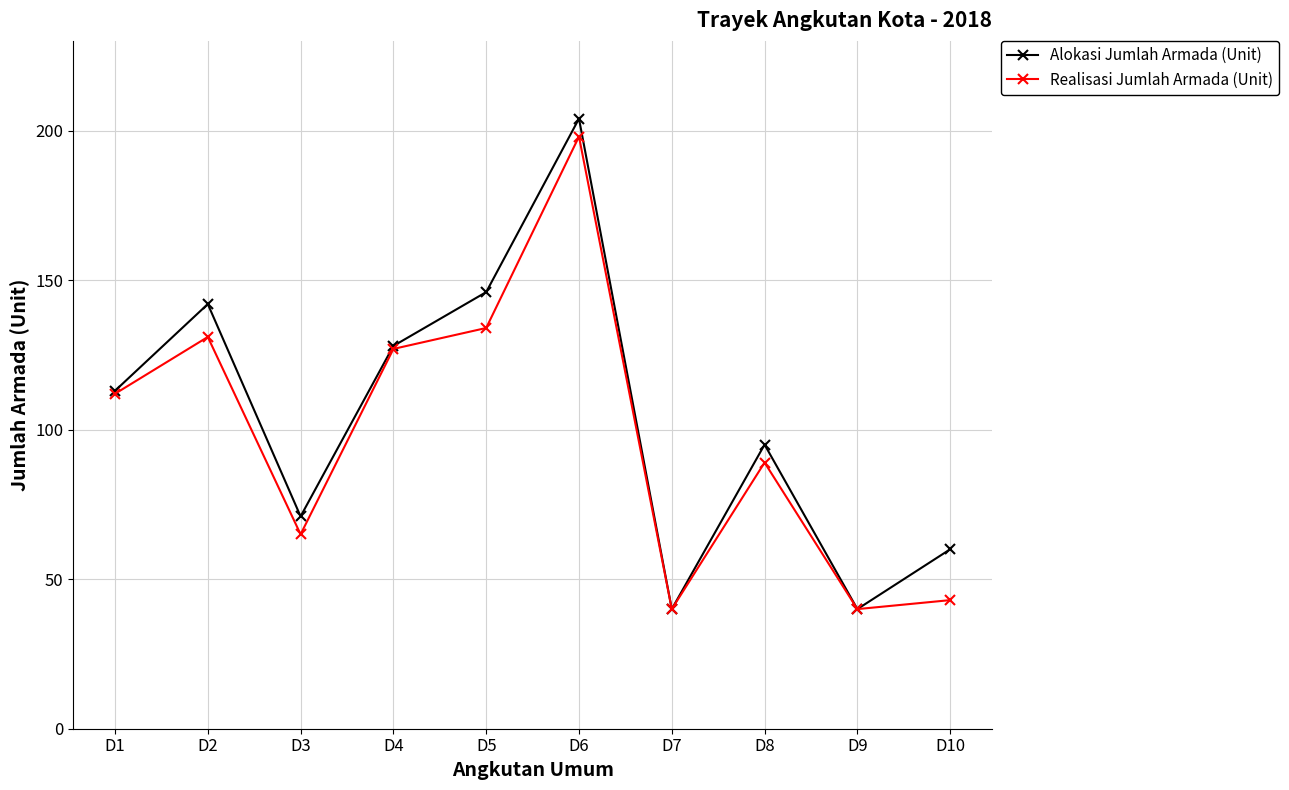

Reading left to right, extract all data points from this chart.

Alokasi Jumlah Armada (Unit): D1=113	D2=142	D3=71	D4=128	D5=146	D6=204	D7=40	D8=95	D9=40	D10=60
Realisasi Jumlah Armada (Unit): D1=112	D2=131	D3=65	D4=127	D5=134	D6=198	D7=40	D8=89	D9=40	D10=43